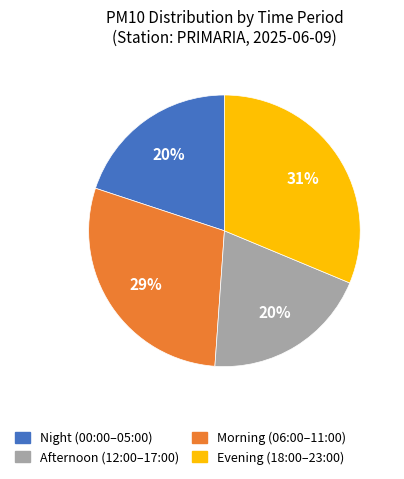

Is there a majority slice in this chart?

No